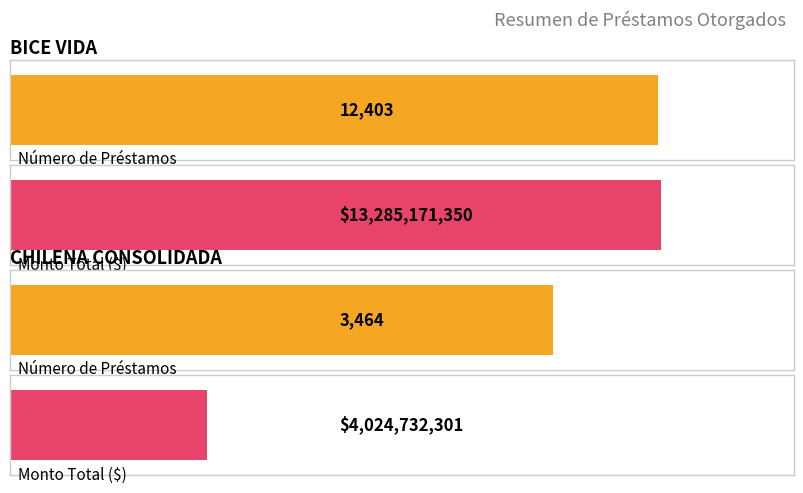

What is the label of the 2nd bar from the right?

BICE VIDA